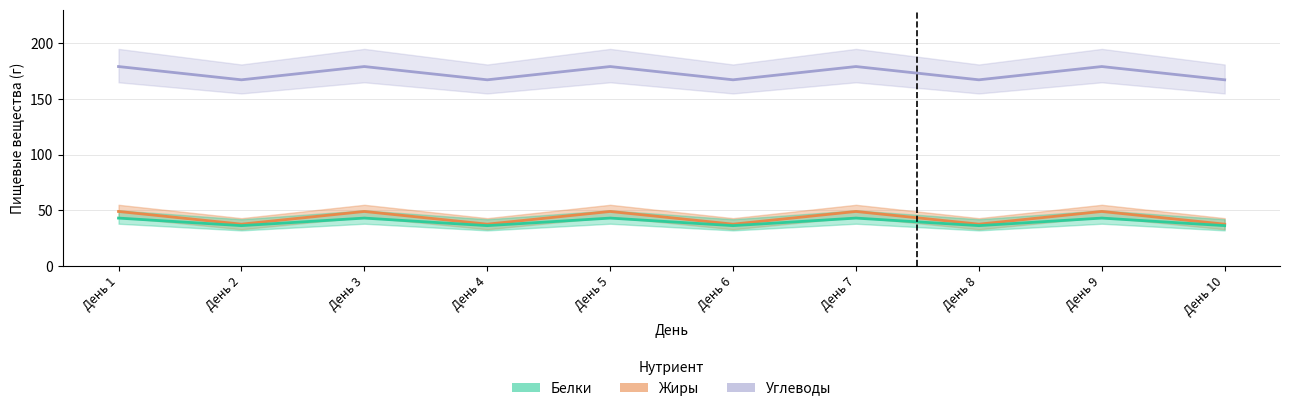

Between День 5 and День 9, which is larger?

День 5